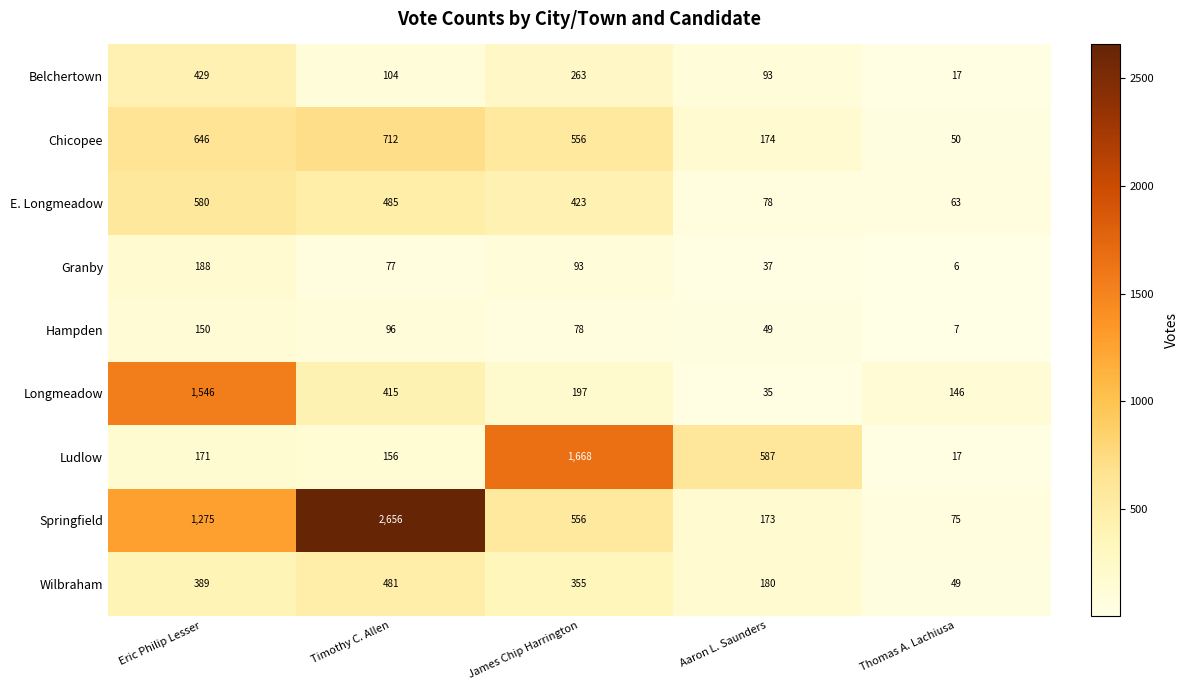

Which series has the largest range (max minus min)?

Springfield